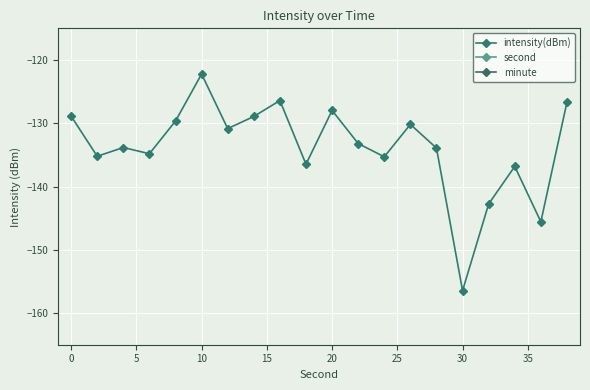

What is the lowest value of the intensity(dBm) series?

-156.5